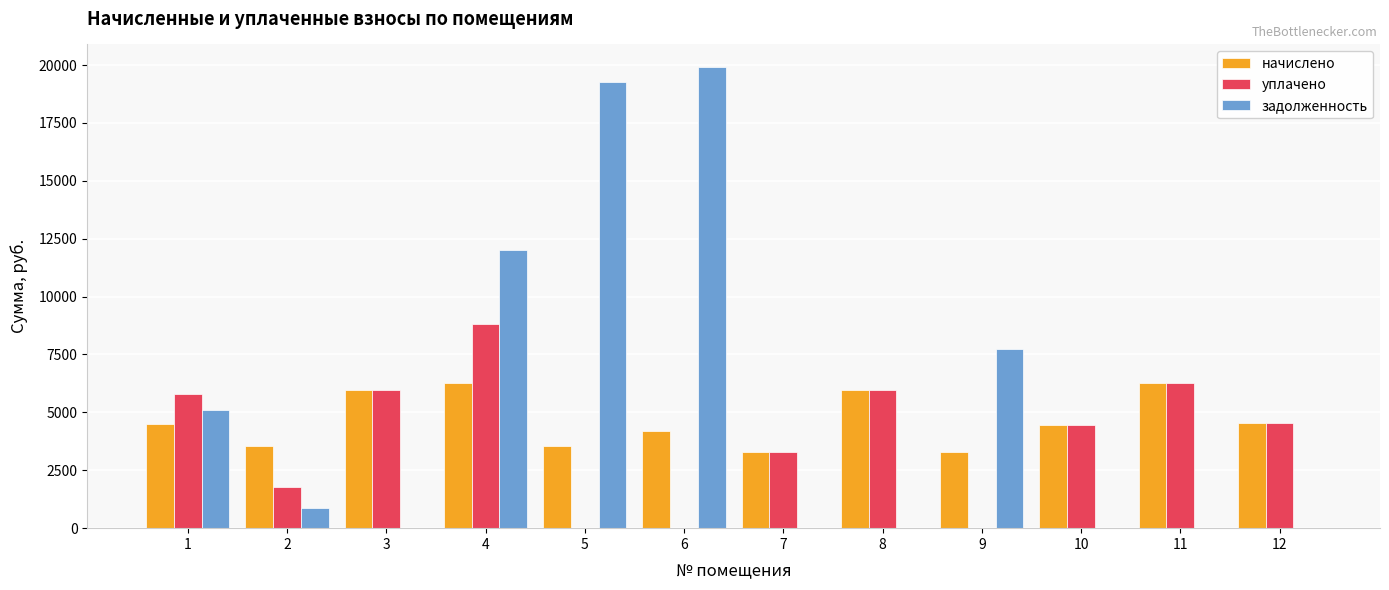

What is the sum of the начислено values at 2 and 5?

7065.6